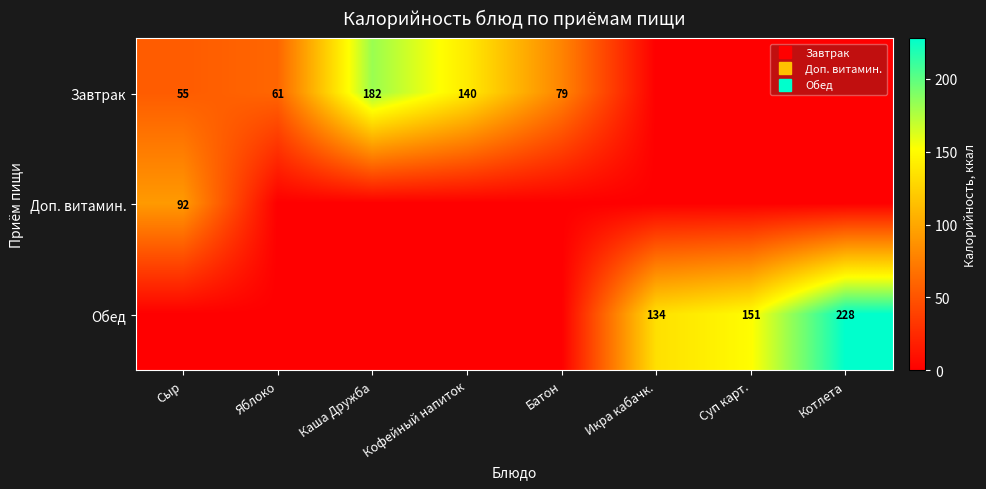

The value of Доп. витамин. at Котлета is 0.0. True or false?

True